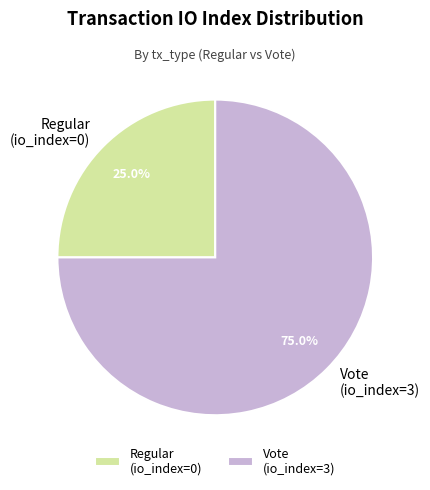

Is the sum of Vote (io_index=3) and Regular (io_index=0) greater than half?

Yes